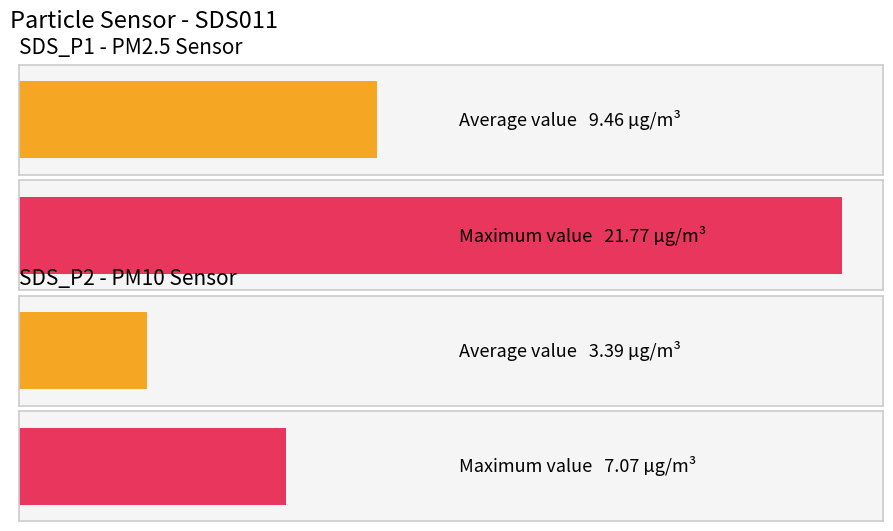

What is the highest value of the SDS_P2 series?

7.1